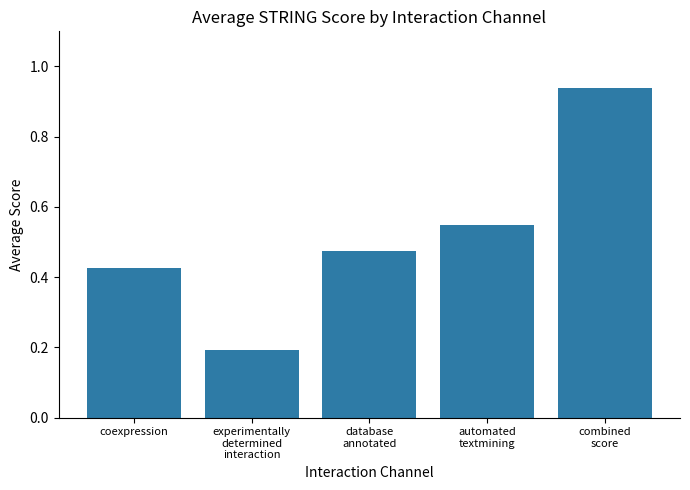

What is the value of the 2nd bar from the left?

0.2